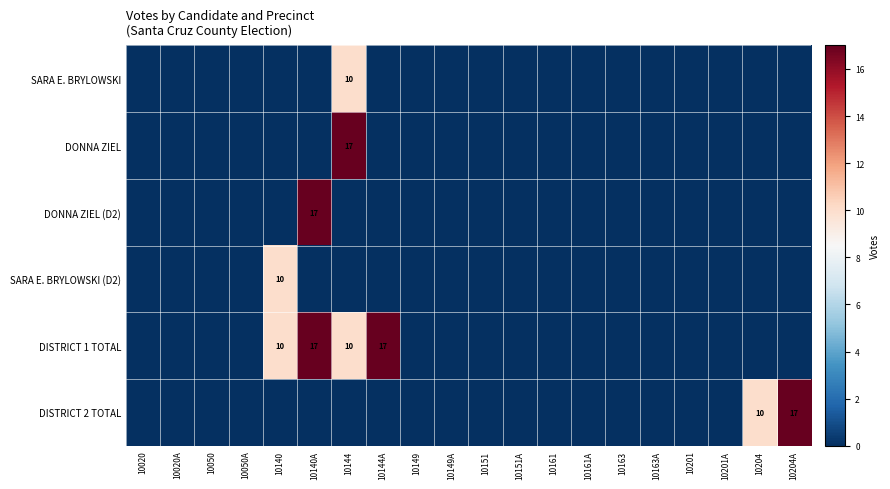

The DISTRICT 2 TOTAL series shows 26 at 10204A. True or false?

False